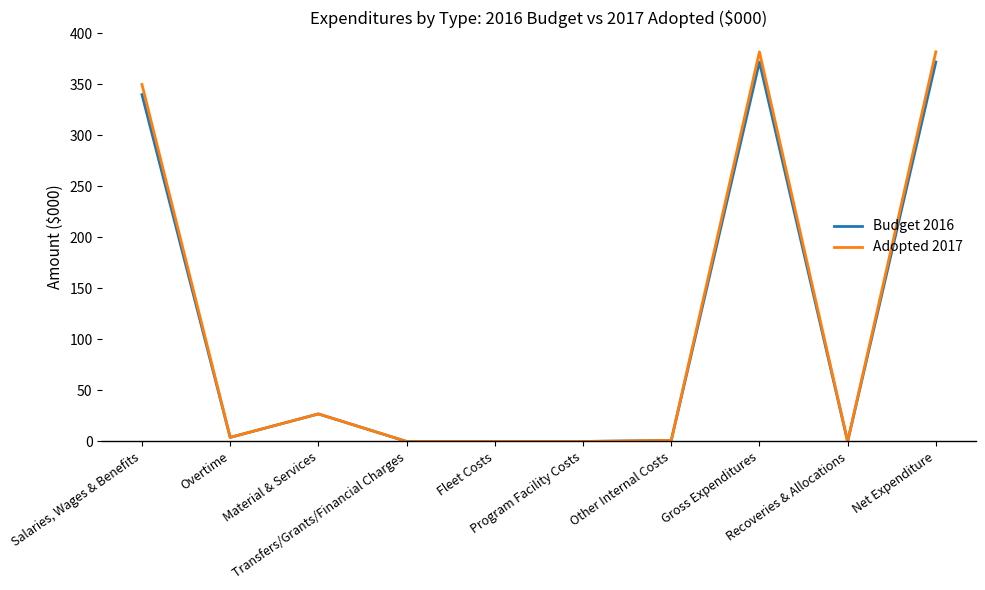

Is the value of Budget 2016 at Material & Services greater than the value of Adopted 2017 at Overtime?

Yes